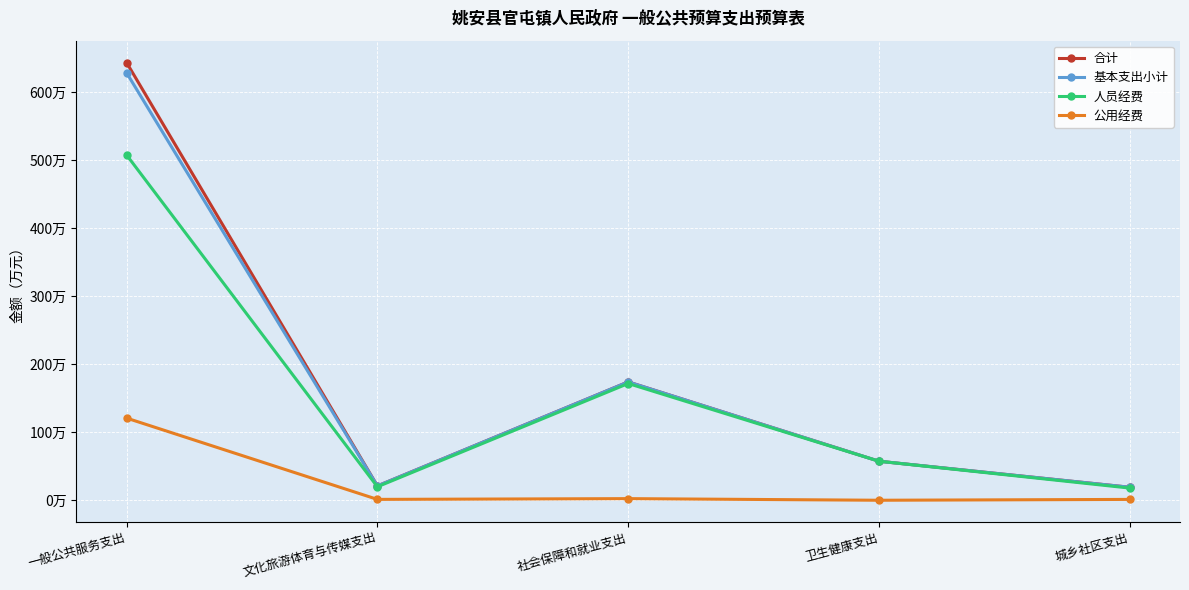

What is the difference between the maximum and minimum values in the 人员经费 series?

489.8